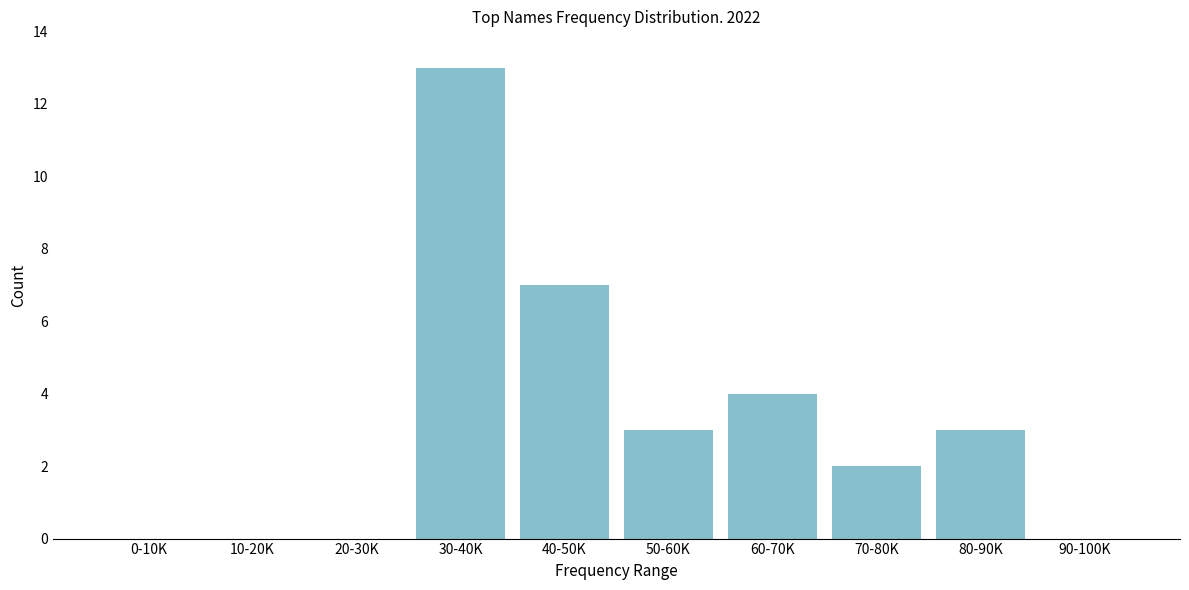

Reading left to right, list all the values displayed in this chart.

0-10K=0	10-20K=0	20-30K=0	30-40K=13	40-50K=7	50-60K=3	60-70K=4	70-80K=2	80-90K=3	90-100K=0